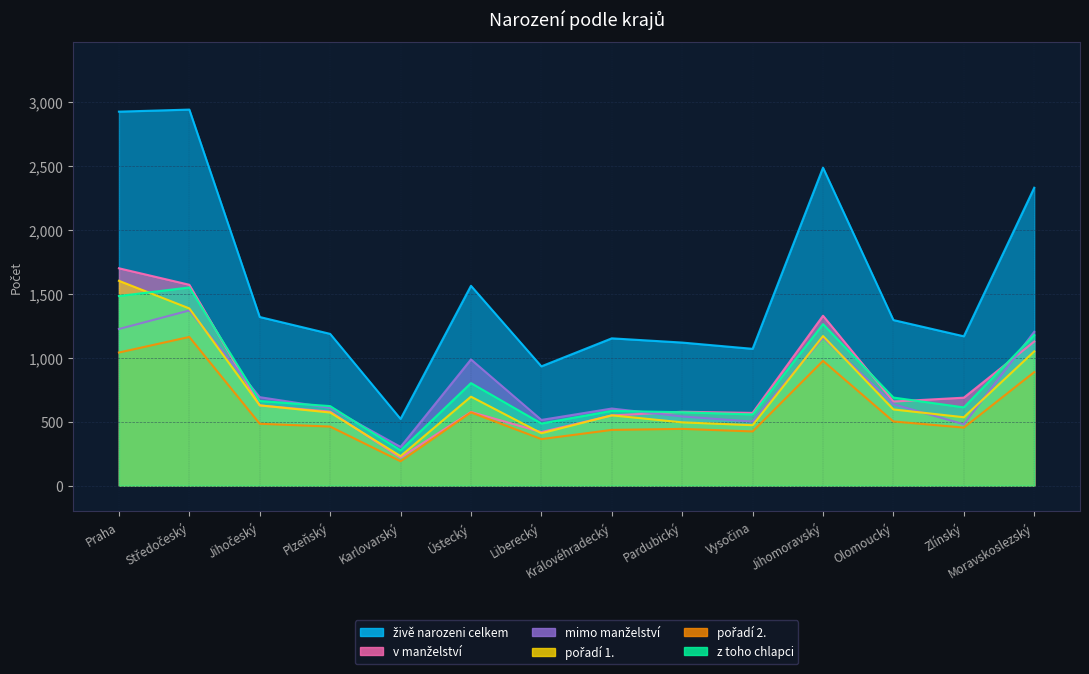

Reading right to left, transcribe all the data shown in this chart.

živě narozeni celkem: 2330	1168	1295	2487	1070	1119	1152	933	1563	522	1187	1319	2941	2925
z toho chlapci: 1178	612	689	1263	557	574	585	486	802	276	622	662	1550	1483
pořadí 1.: 1050	535	596	1170	473	495	550	410	696	231	572	628	1386	1602
v manželství: 1127	688	658	1329	569	578	549	419	576	219	579	627	1571	1700
mimo manželství: 1203	480	637	1158	501	541	603	514	987	303	608	692	1370	1225
pořadí 2.: 888	454	502	976	424	444	436	364	573	191	462	484	1163	1041